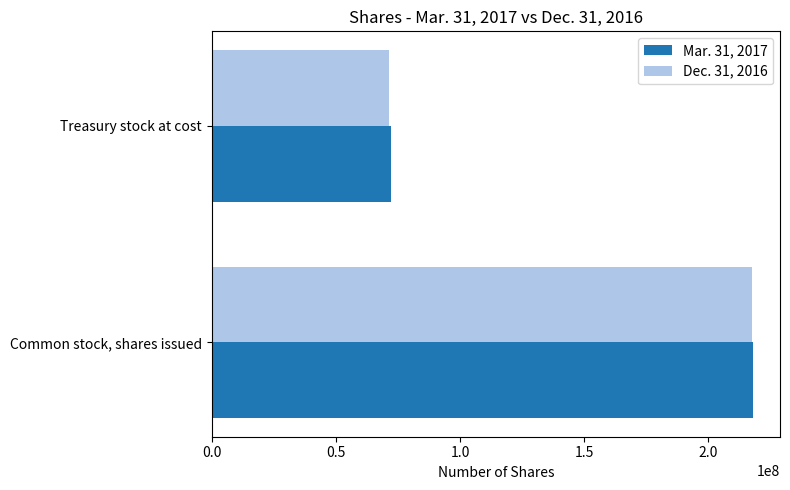

List the series in order of their peak value, lowest first.

Dec. 31, 2016, Mar. 31, 2017